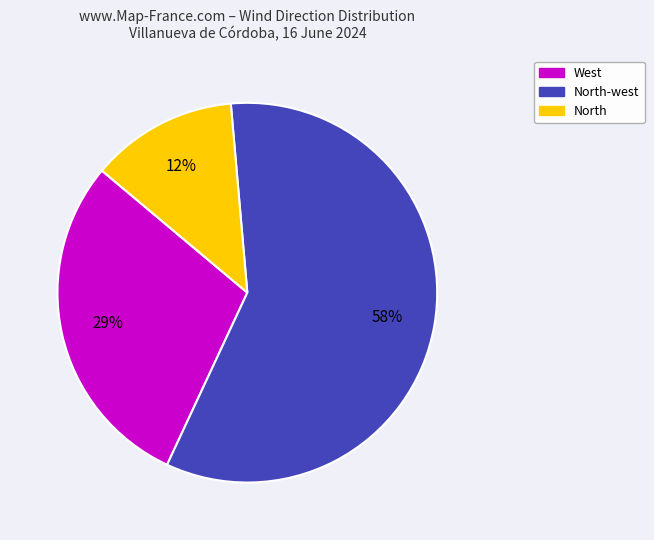

Does any single category account for the majority?

Yes